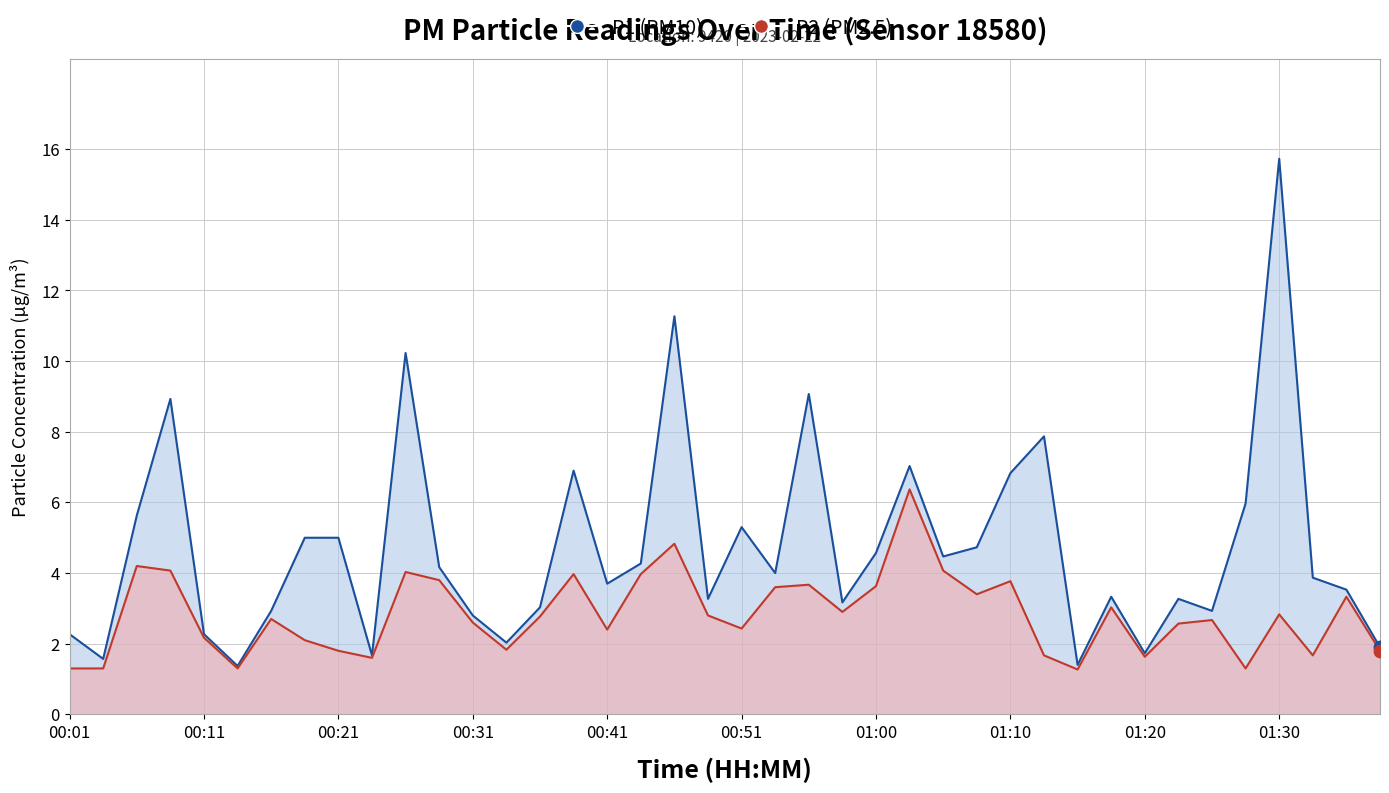

At how many categories does at least one series exceed 14?

1